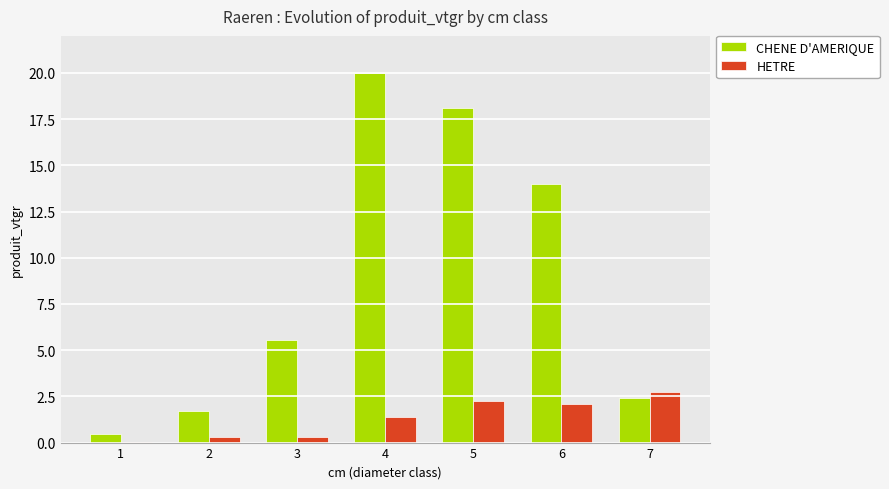

What is the sum of all HETRE values?

9.1